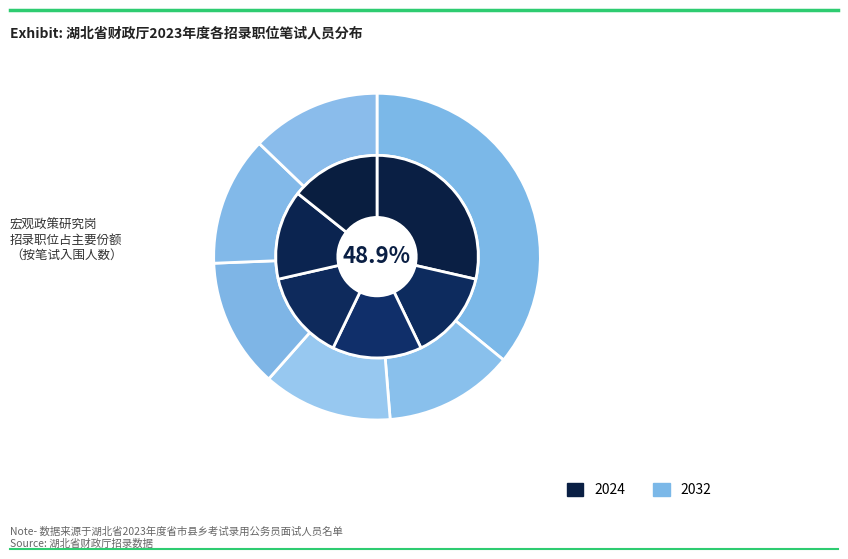

Does 资环政策研究岗 represent more than half of the total?

No